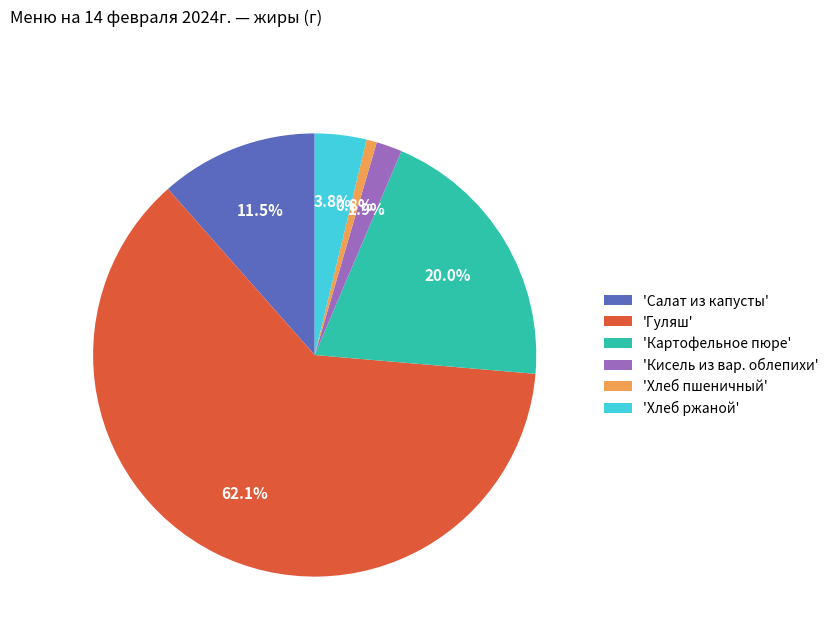

What is the majority slice?

'Гуляш'